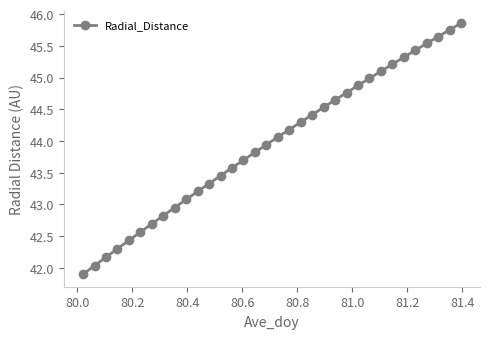

True or false: the data has more than 2 interior local peaks.

False